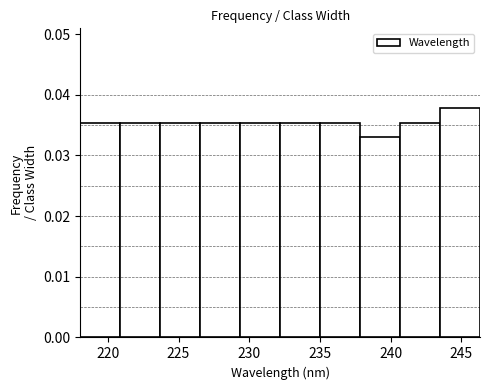

Reading left to right, transcribe this chart: for each bar, give the range it covers on the x-axis and its height. Neither the bar edges nor the heights are printed on the chart, so give them approximately, as read against the axes.

218.0 to 221.0: 0.035
221.0 to 223.5: 0.035
223.5 to 226.5: 0.035
226.5 to 229.5: 0.035
229.5 to 232.0: 0.035
232.0 to 235.0: 0.035
235.0 to 238.0: 0.035
238.0 to 240.5: 0.033
240.5 to 243.5: 0.035
243.5 to 246.5: 0.038